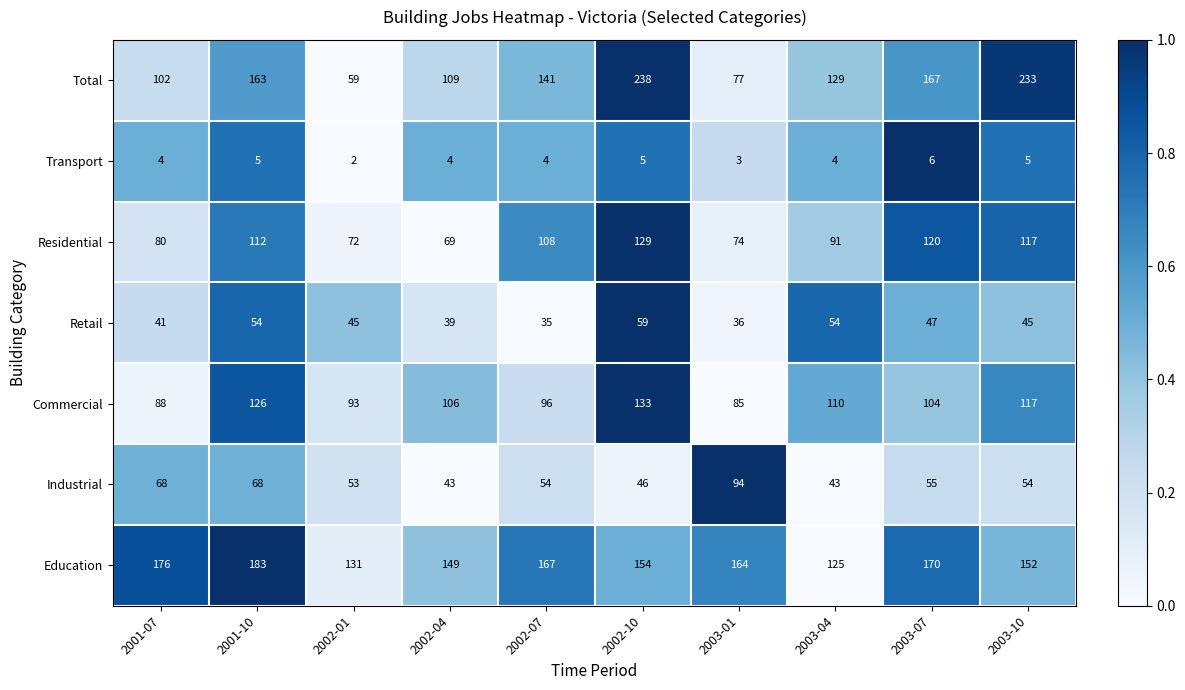

What is the difference between the maximum and minimum values in the Industrial series?

51